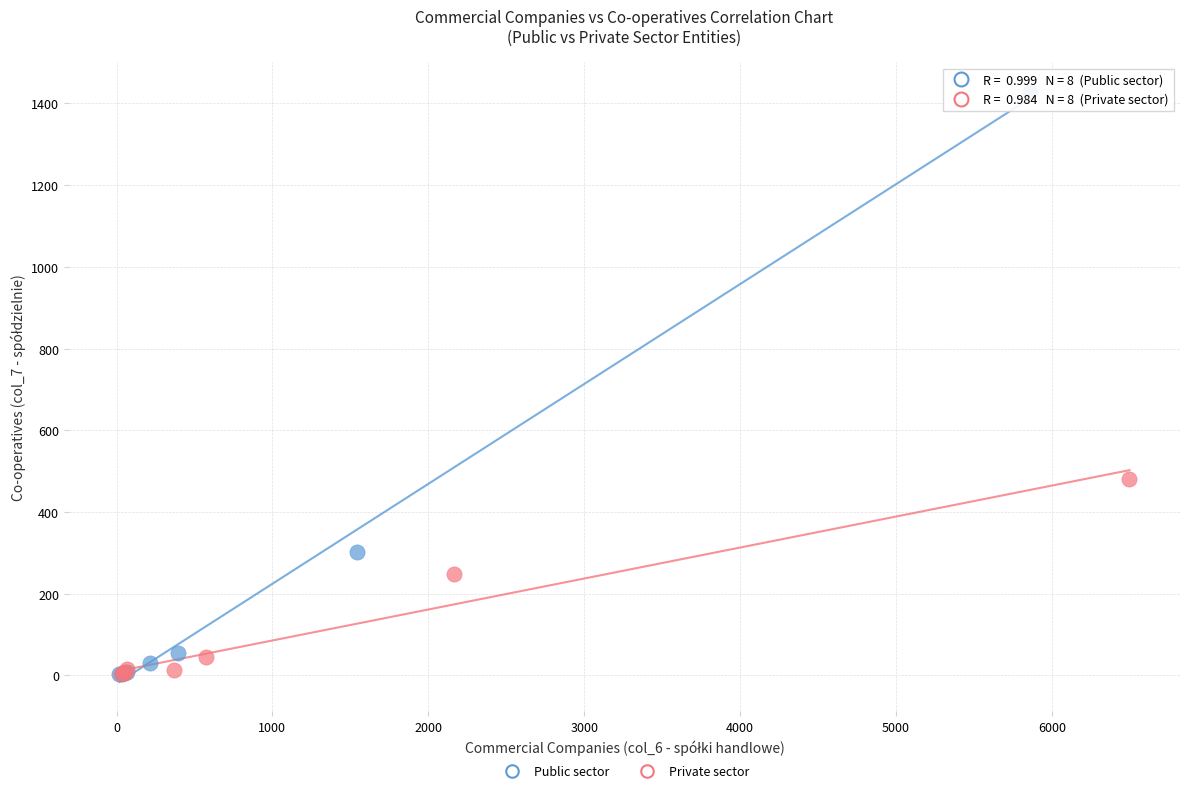

What are all the series names shown in the legend?

Public sector, Private sector